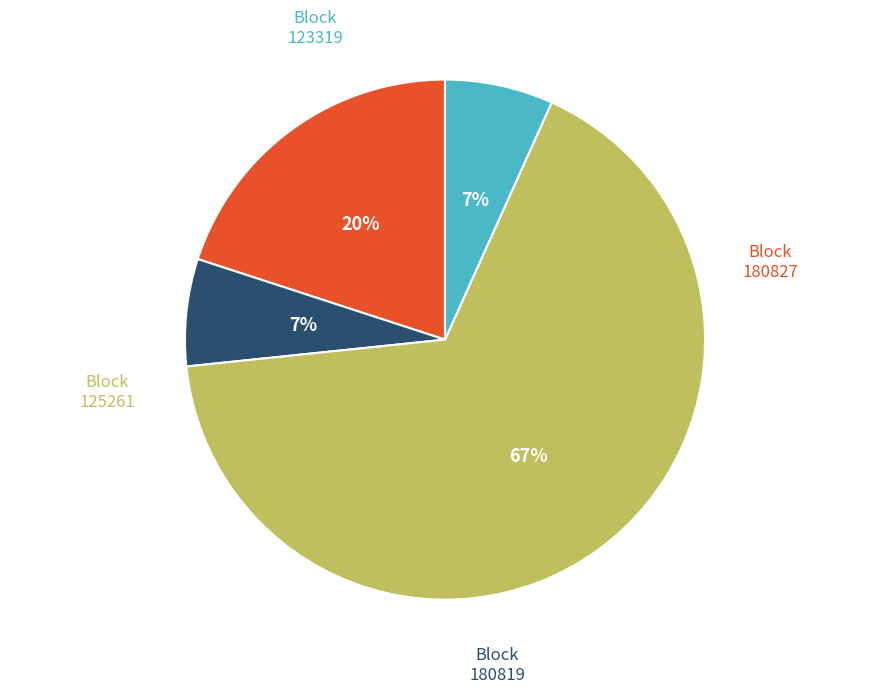

To the nearest percent, what is the average slice percentage?

25%